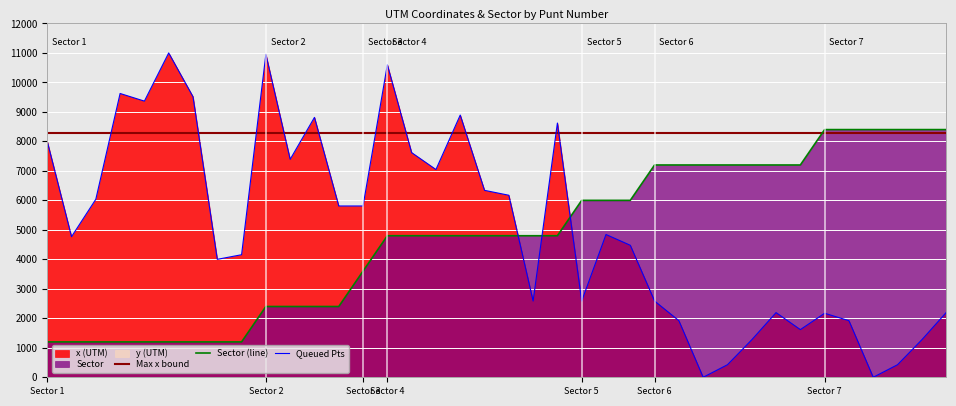

After their last crossing, which series has the higher values: Max x bound or Queued Pts?

Max x bound